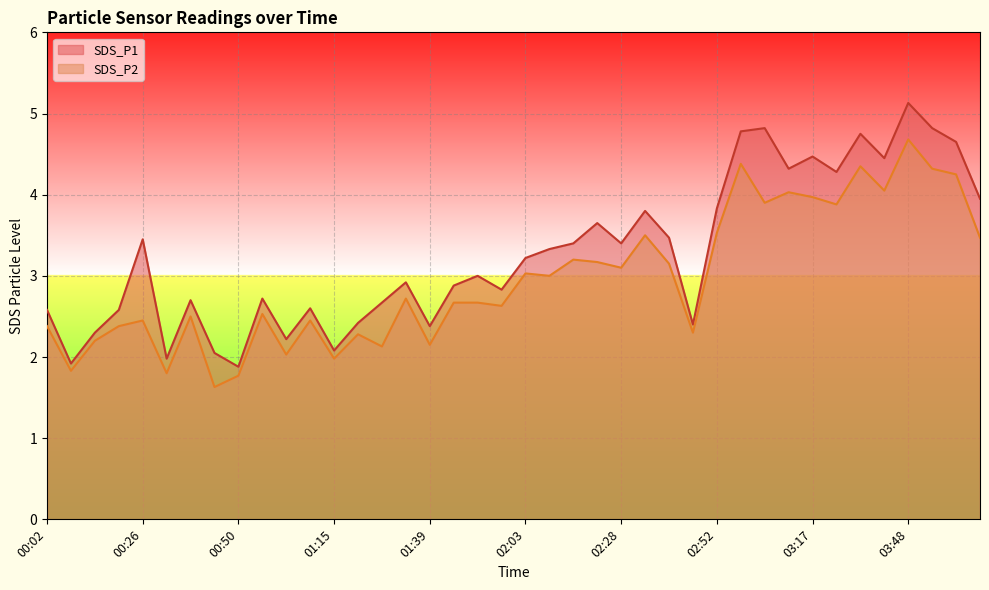

Where is SDS_P1 nearest to the value 3?

01:51